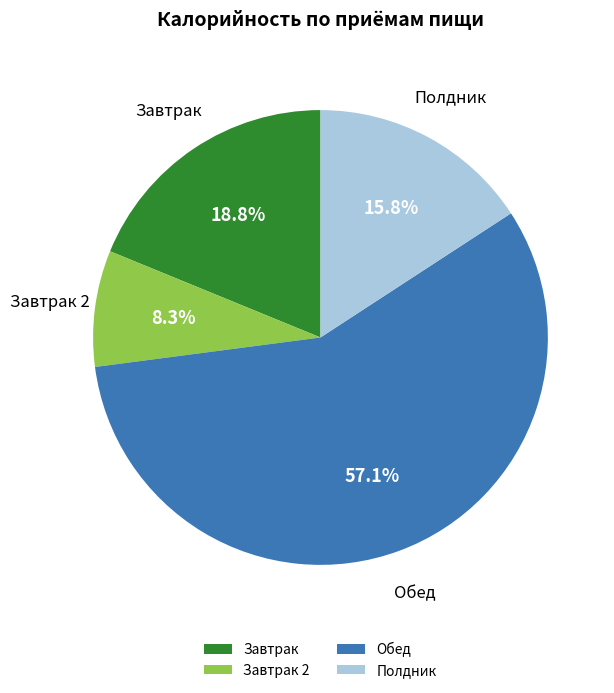

Which slice represents more than half of the pie?

Обед